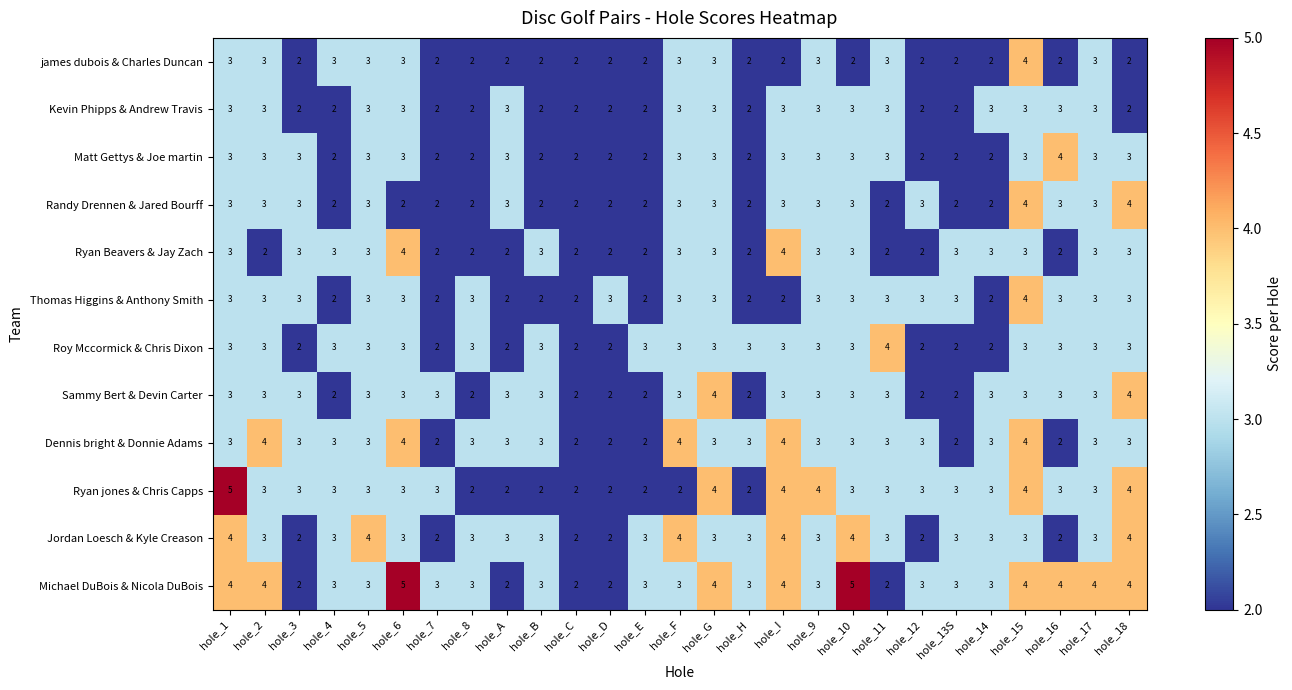

What is the maximum value for Jordan Loesch & Kyle Creason?

4